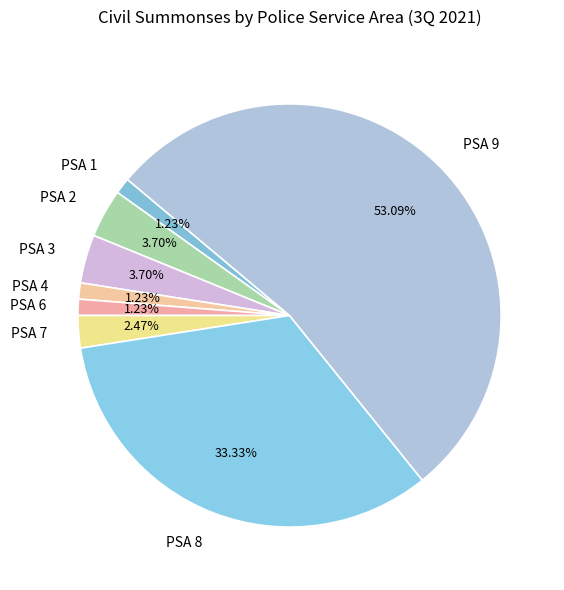

Which category has the biggest portion of the pie?

PSA 9